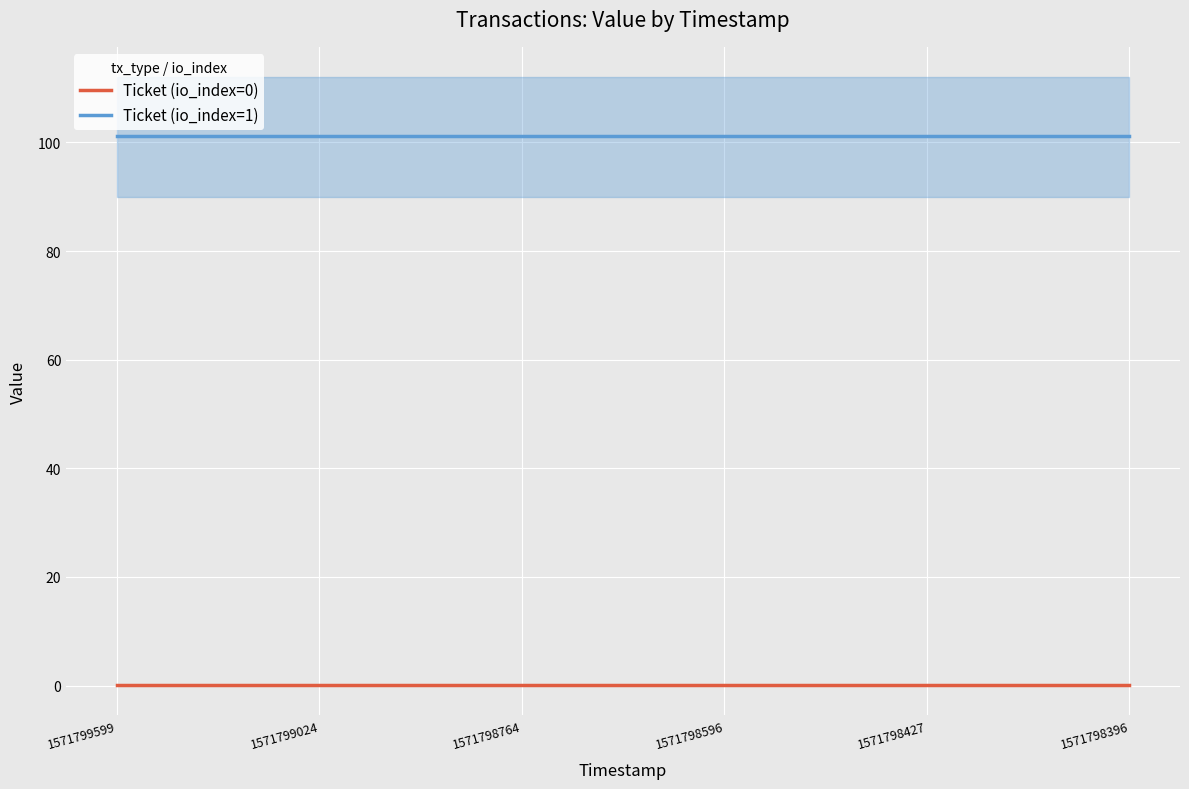

At which category is the sum across all series the highest?

1571799599